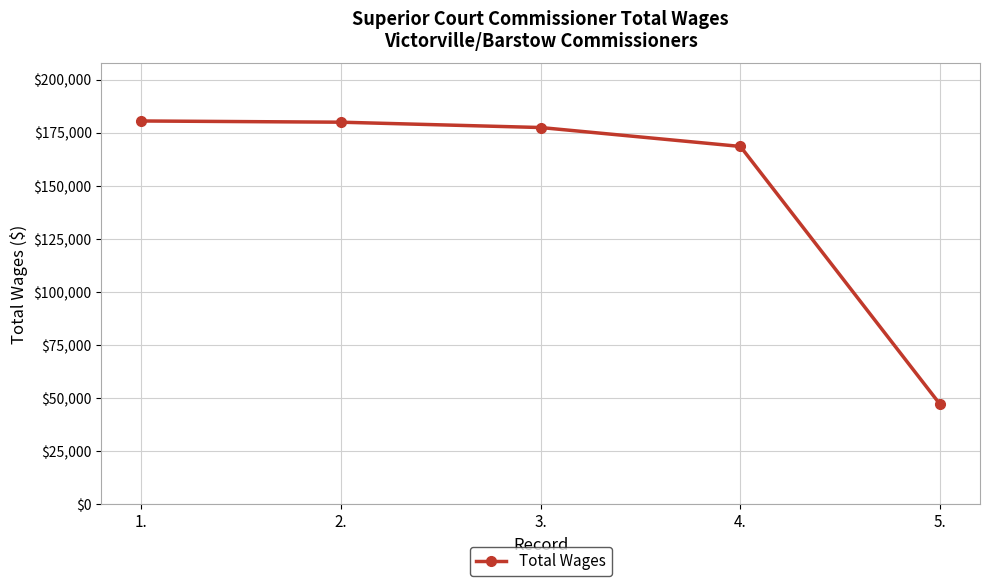

What is the label of the 1st point from the right?

5.